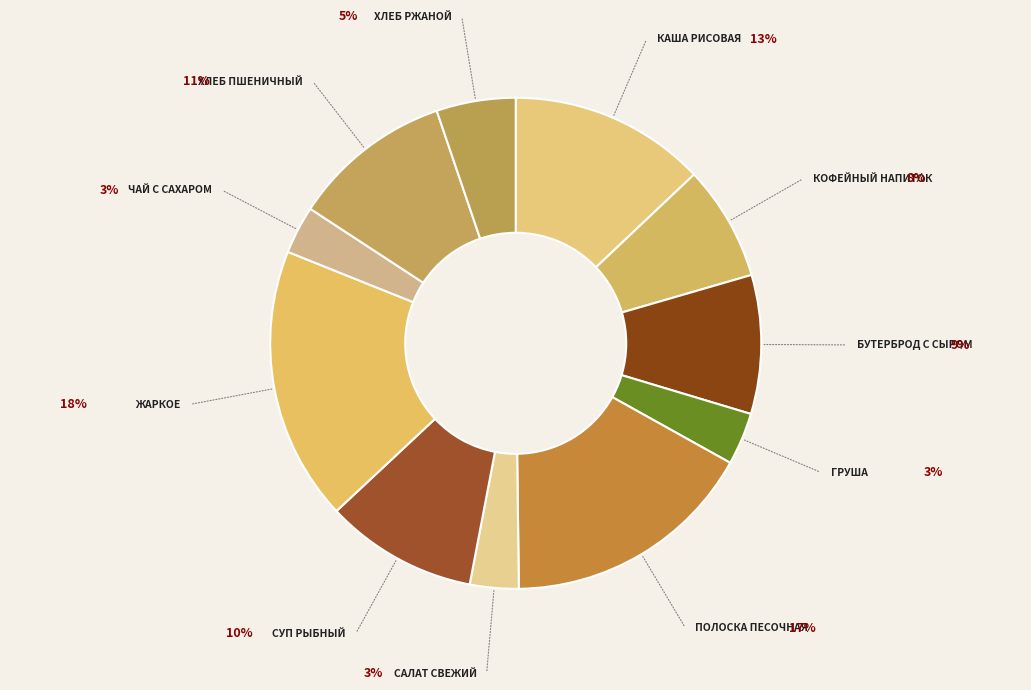

How many slices are in this pie chart?

11